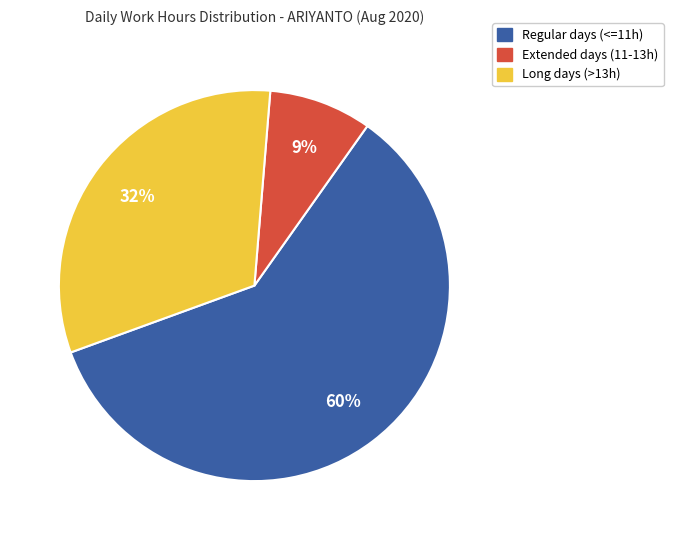

Does any single category account for the majority?

Yes